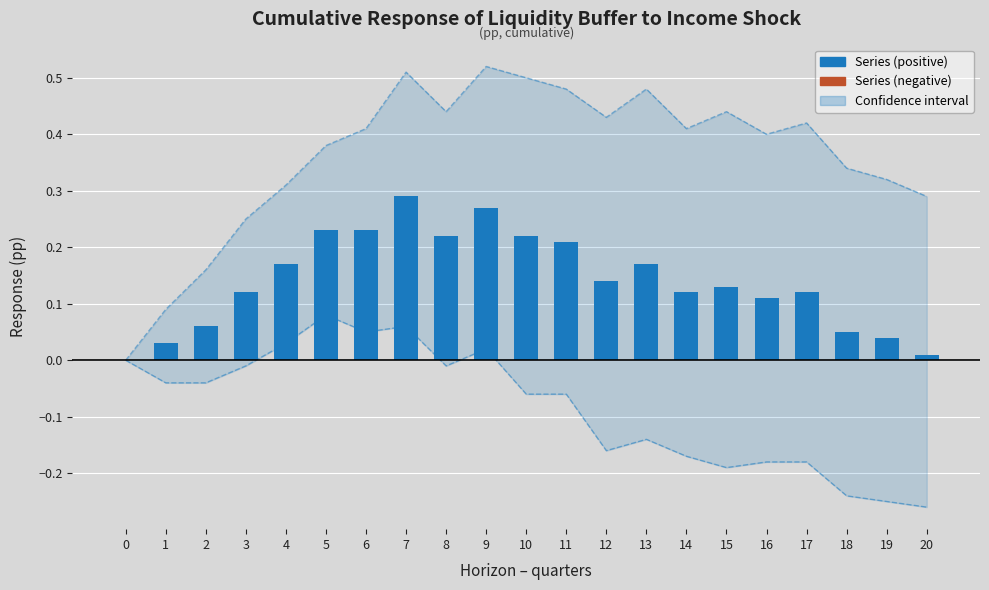

Which series changed the most between 10 and 16?

Lower CI